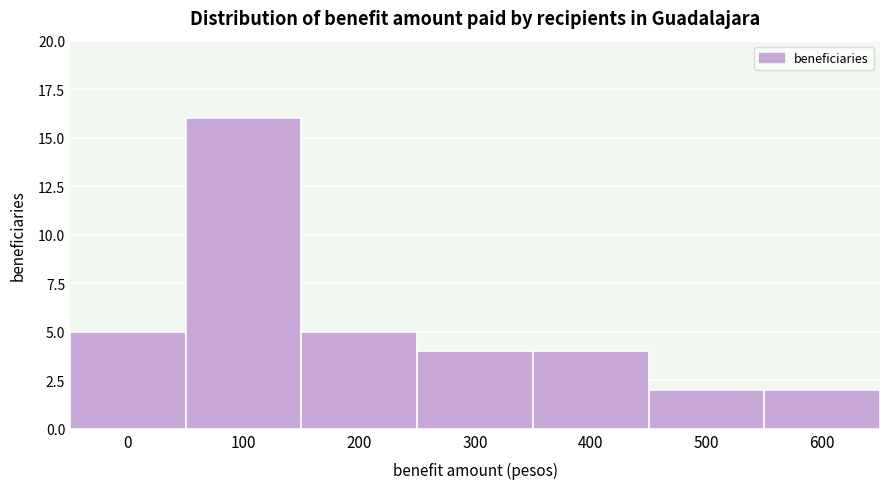

Reading right to left, what are all the values shown in this chart?

2	2	4	4	5	16	5